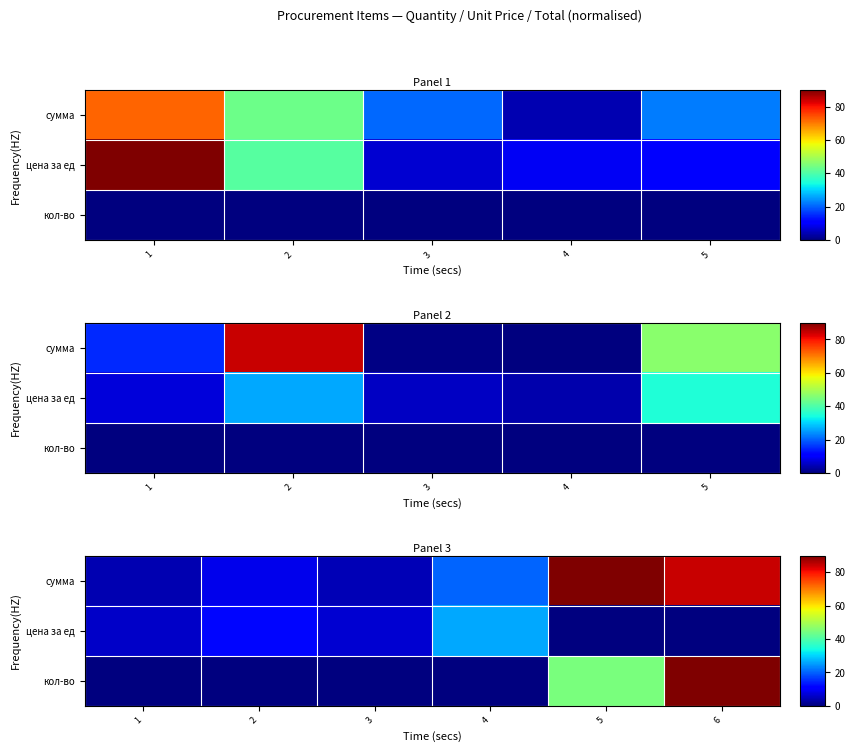

Which has a higher value, 6 or 2?

6